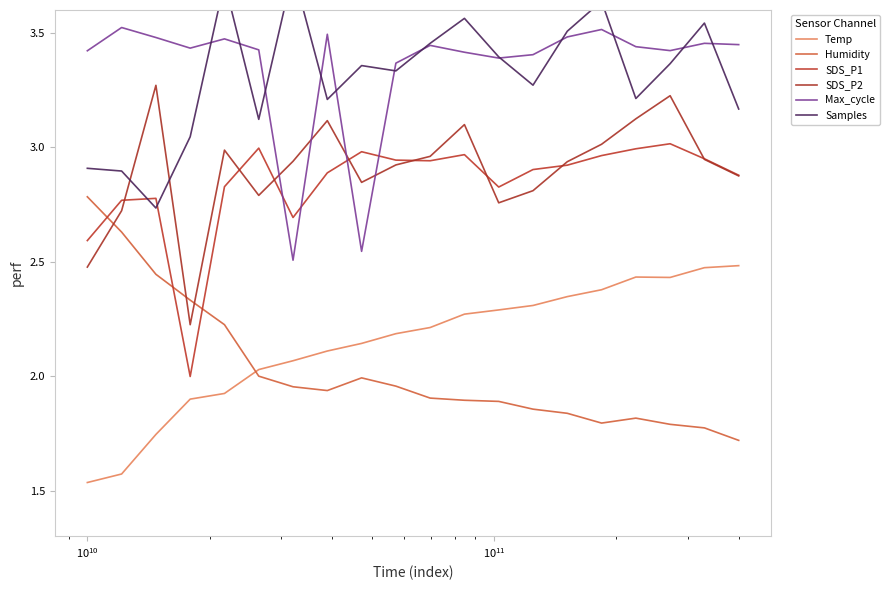

Where is Max_cycle nearest to the value 3?

9